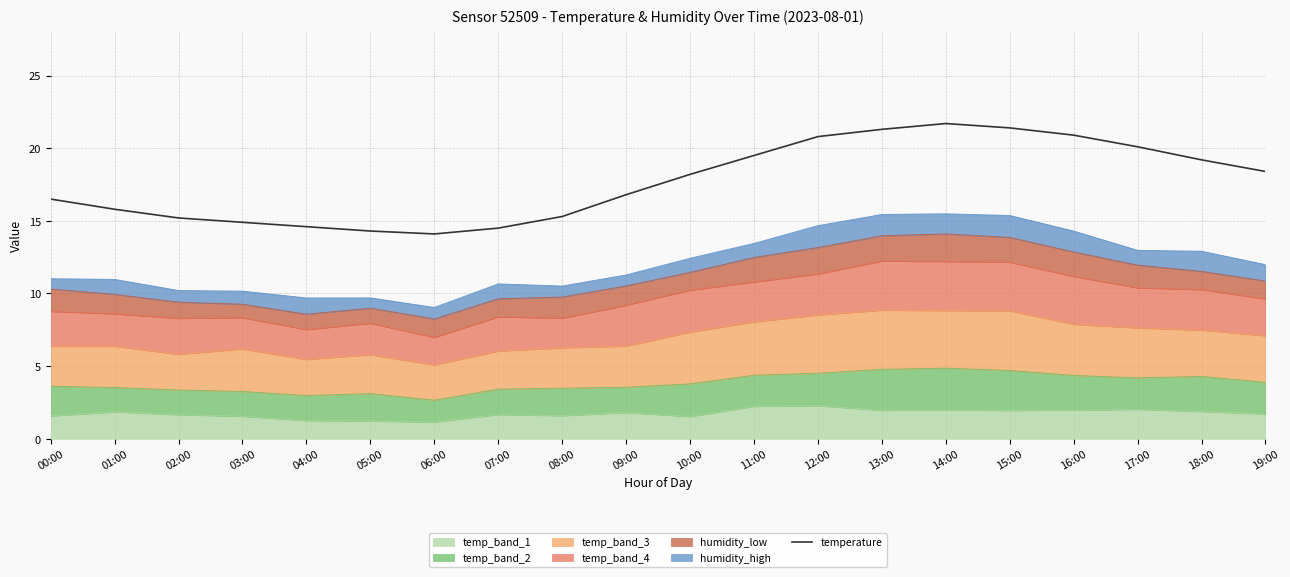

Which label corresponds to the largest value in the chart?

14:00